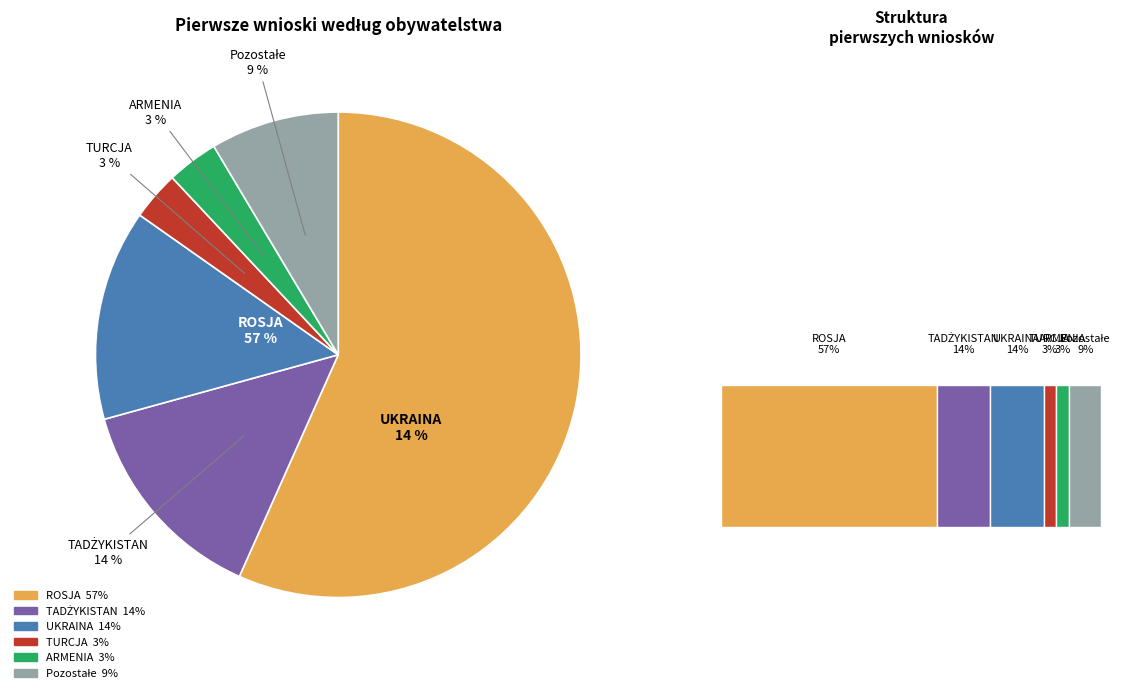

What is the smallest slice in the pie chart?

TURCJA